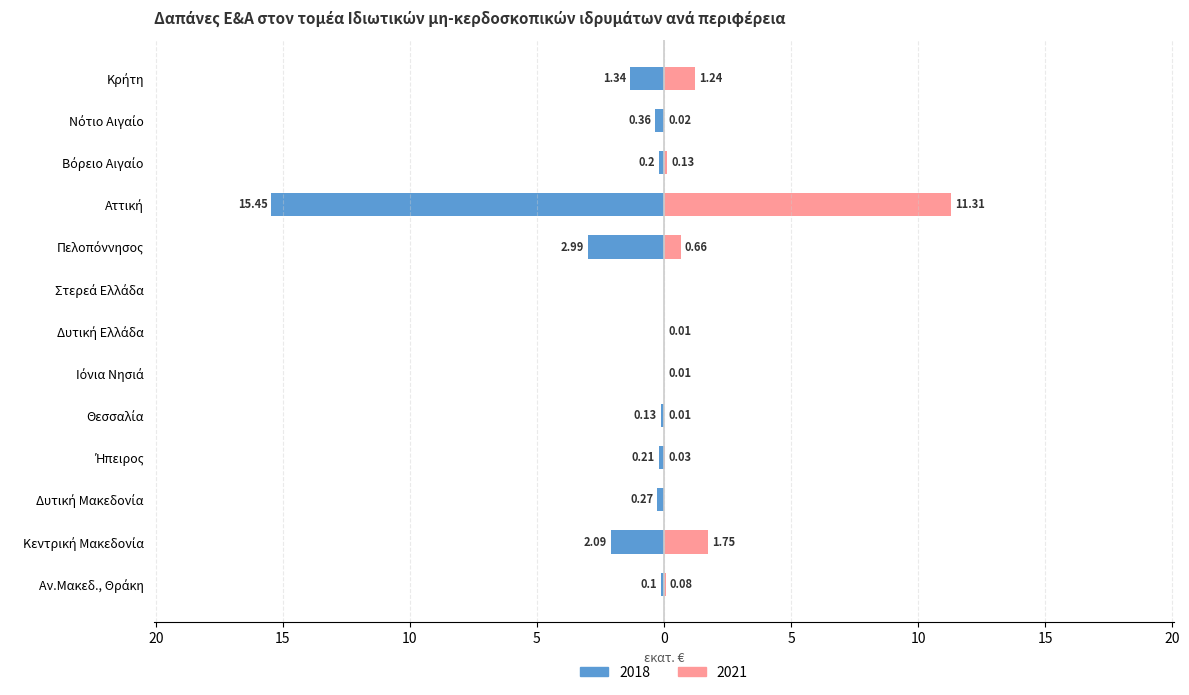

What is the sum of all 2021 values?

15.2